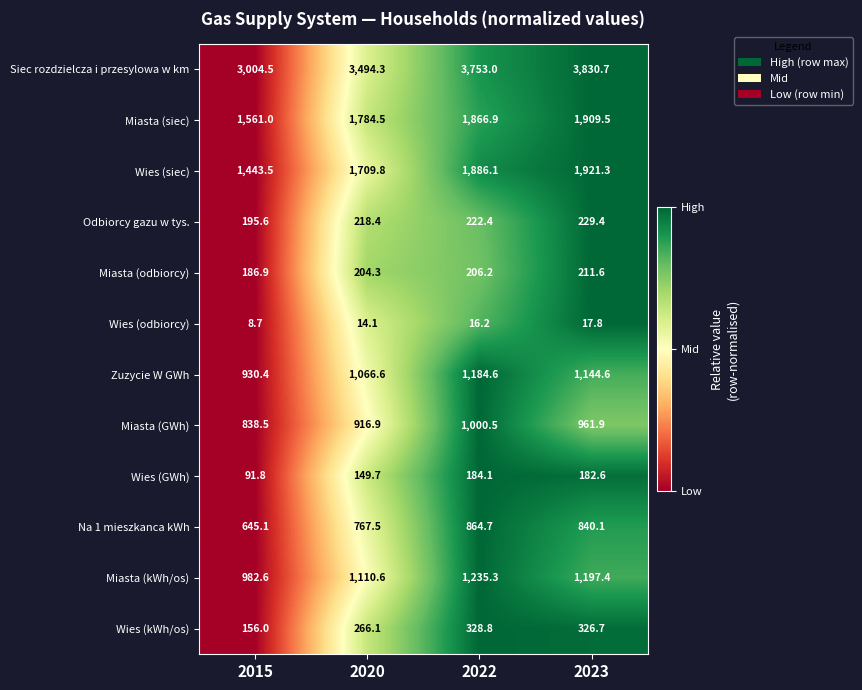

How many distinct data groups are displayed?

12